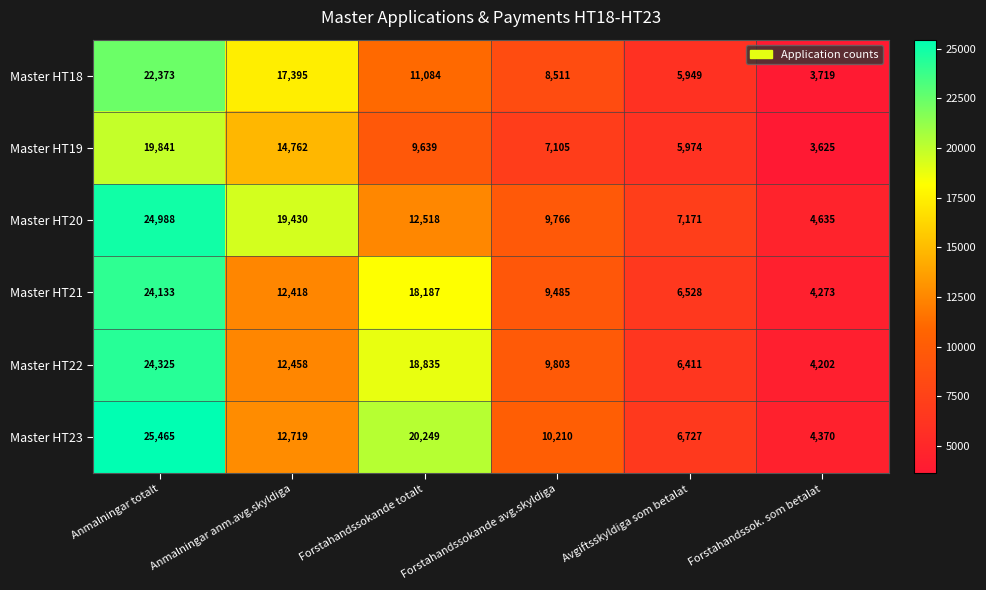

List the labels in order of Master HT20 value, largest first.

Anmalningar totalt, Anmalningar anm.avg.skyldiga, Forstahandssokande totalt, Forstahandssokande avg.skyldiga, Avgiftsskyldiga som betalat, Forstahandssok. som betalat